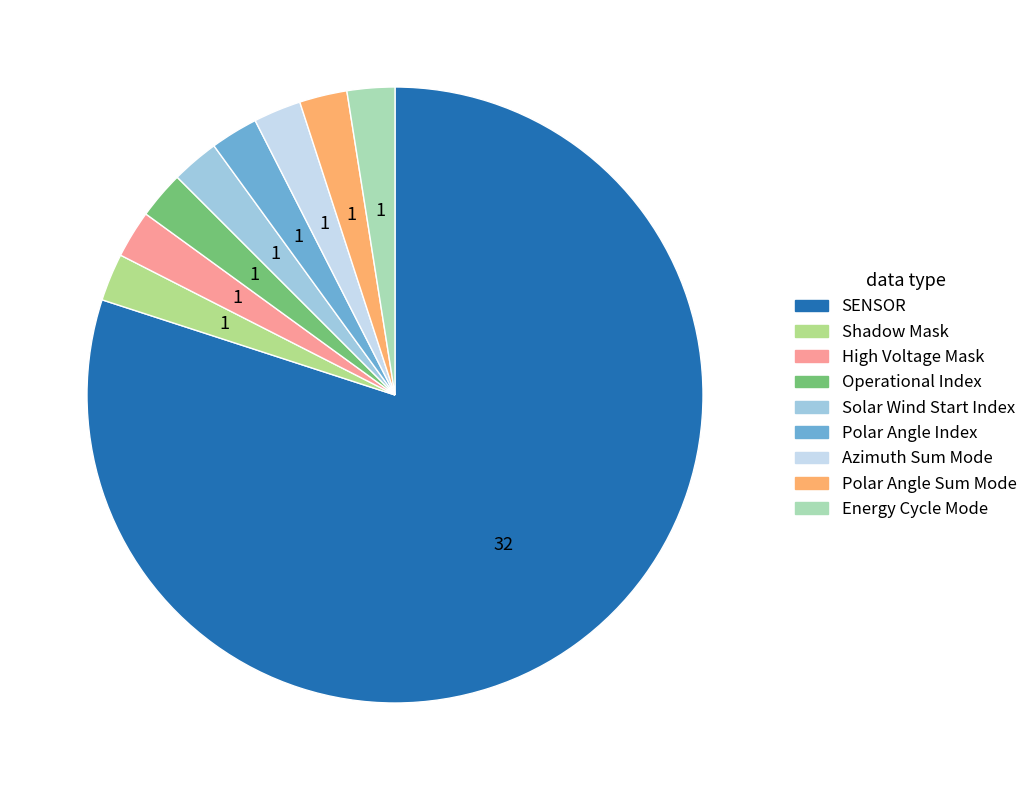

Is there a majority slice in this chart?

Yes